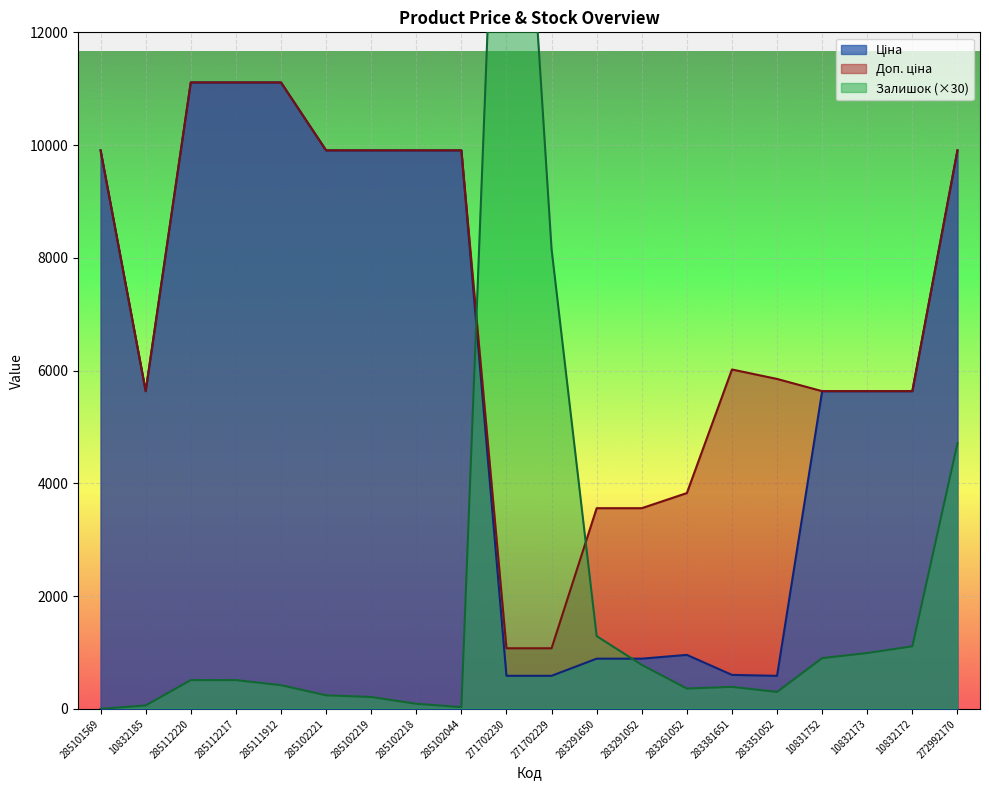

At which label does Доп. ціна reach its peak?

285112220